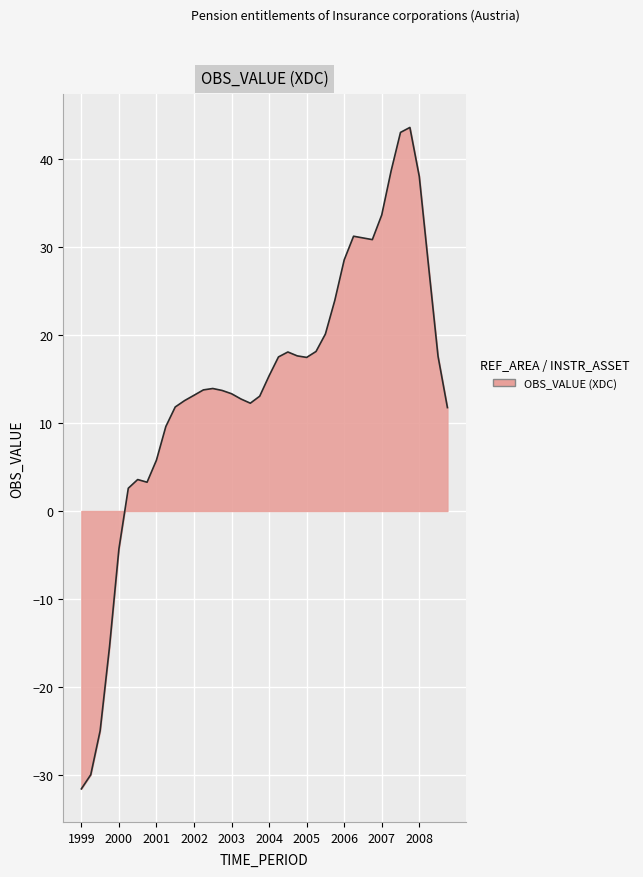

What is the difference between the maximum and minimum values?

75.1